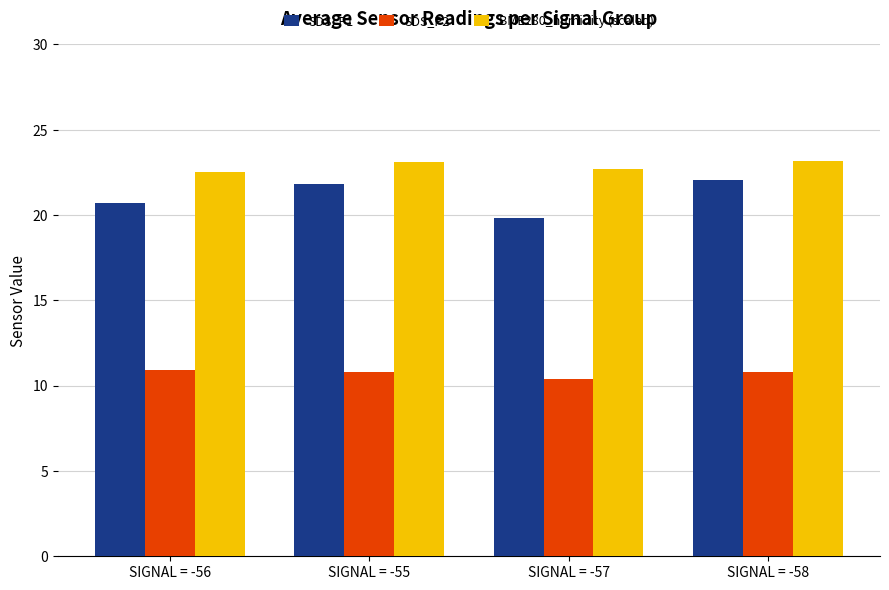

Rank the series at SIGNAL = -58 from highest to lowest value.

BME280_humidity (scaled), SDS_P1, SDS_P2